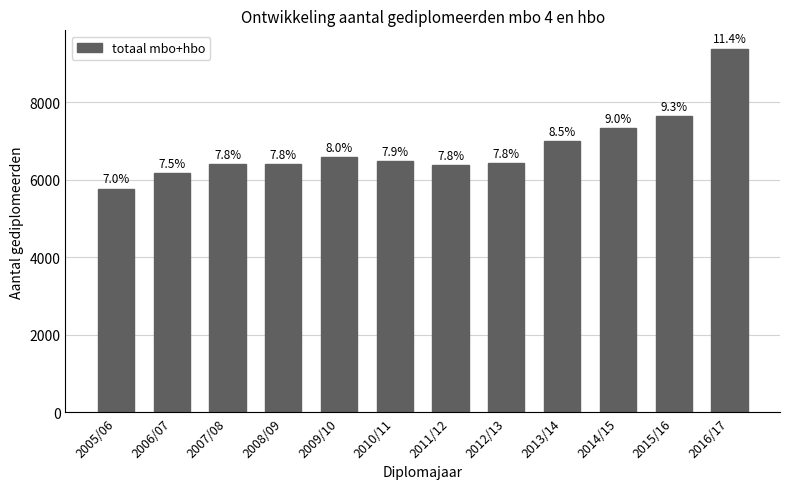

What is the ratio of the value at 2010/11 to the value at 2008/09?

1.0